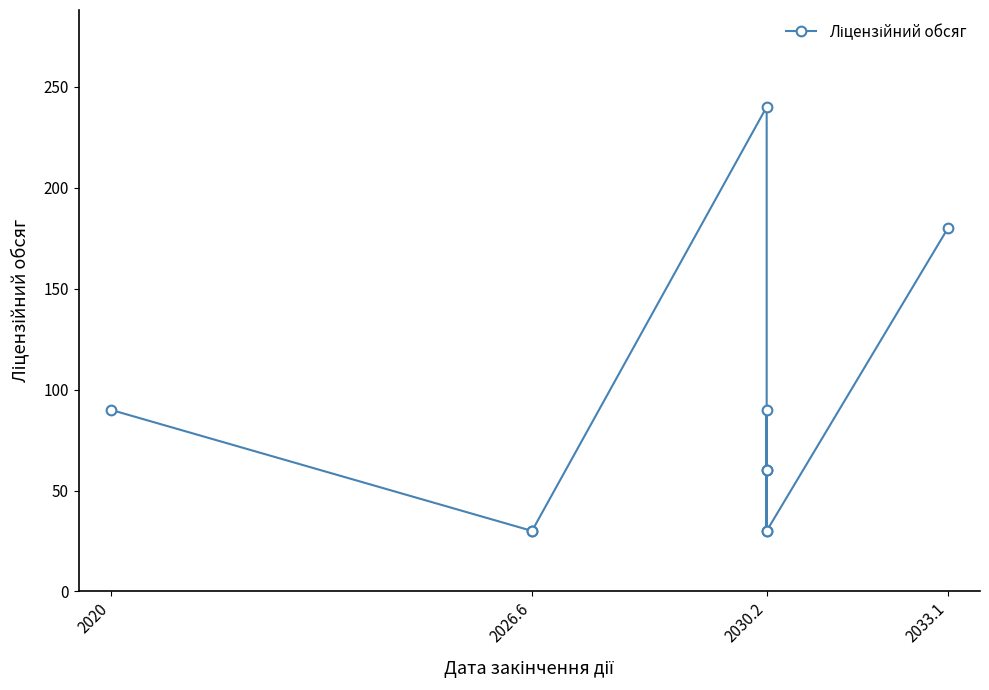

Where does the data first go above 60?

2020